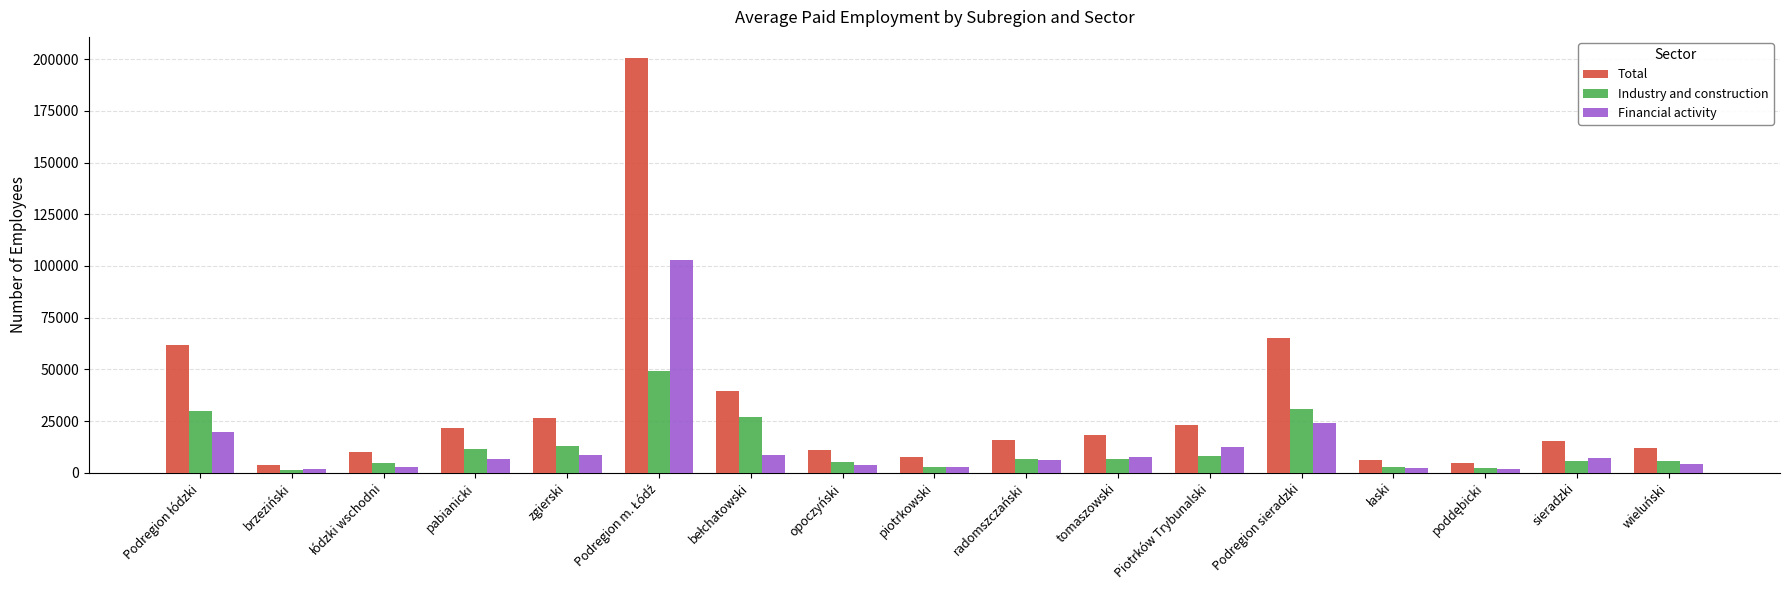

Which series changed the most between brzeziński and Podregion sieradzki?

Total